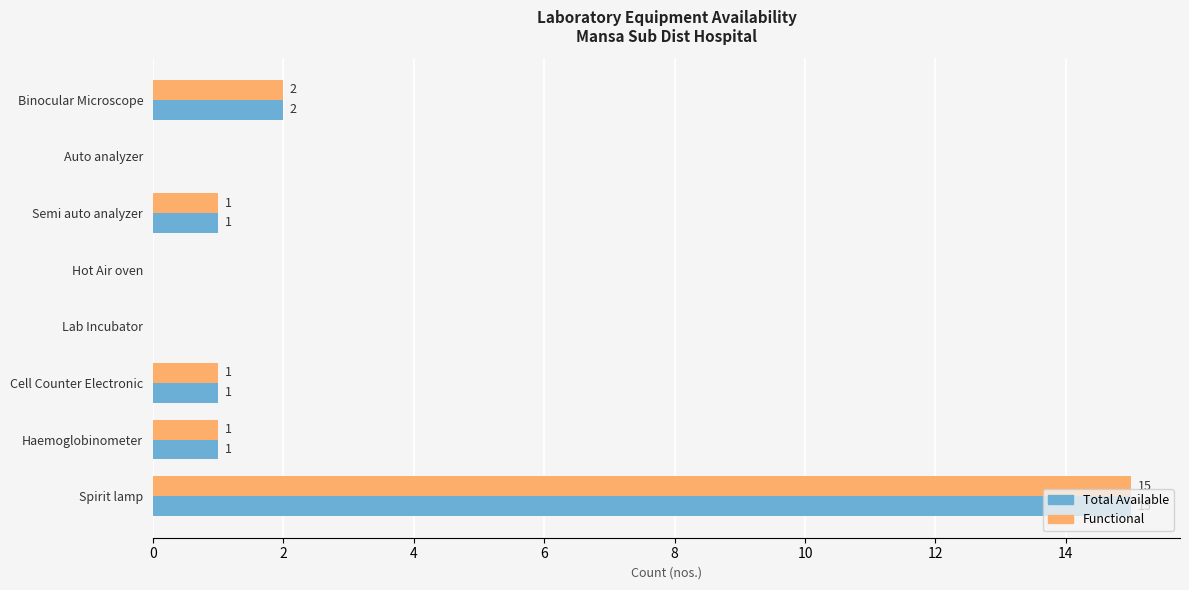

Where is Functional nearest to the value 7?

Binocular Microscope